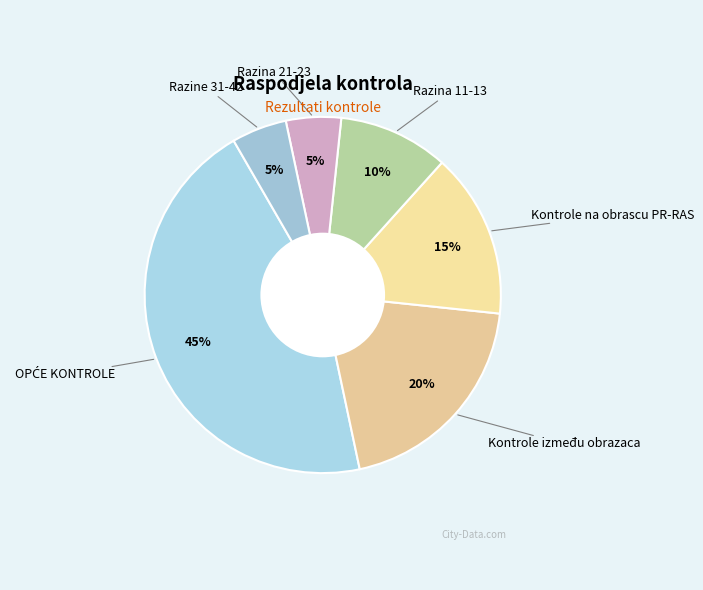

To the nearest percent, what is the average slice percentage?

17%